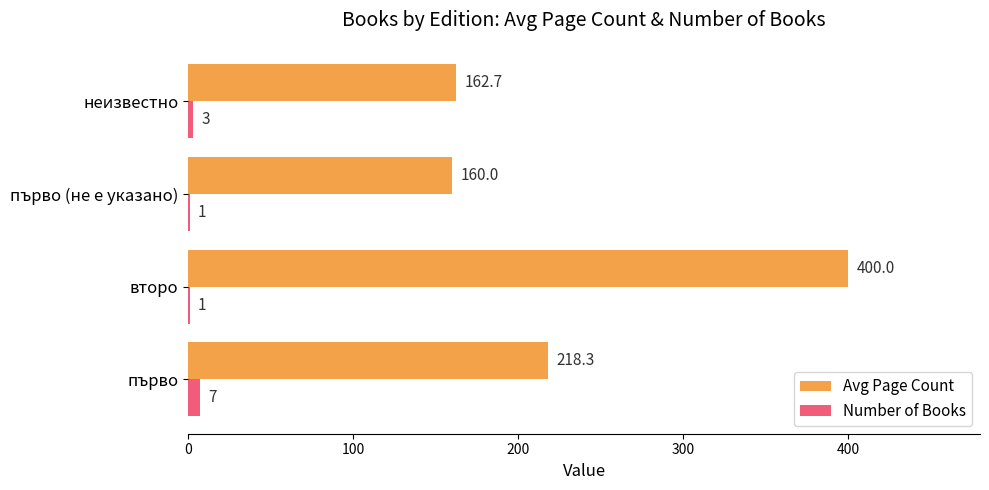

What is the sum of all Number of Books values?

12.0